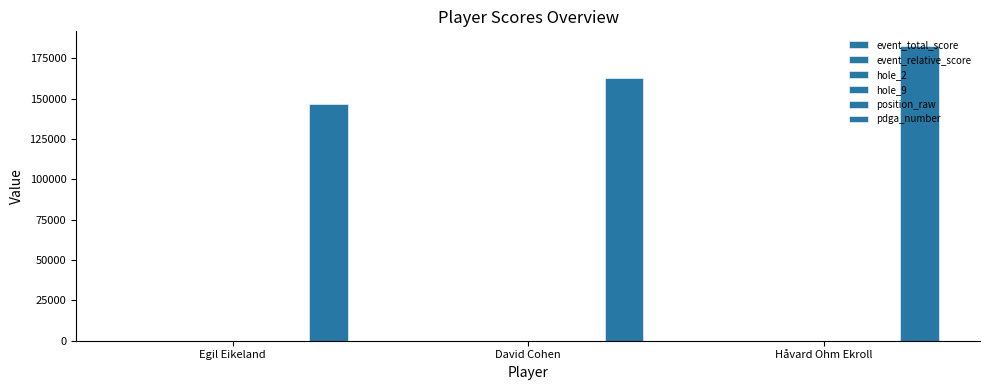

Is it true that position_raw equals 2 at David Cohen?

True